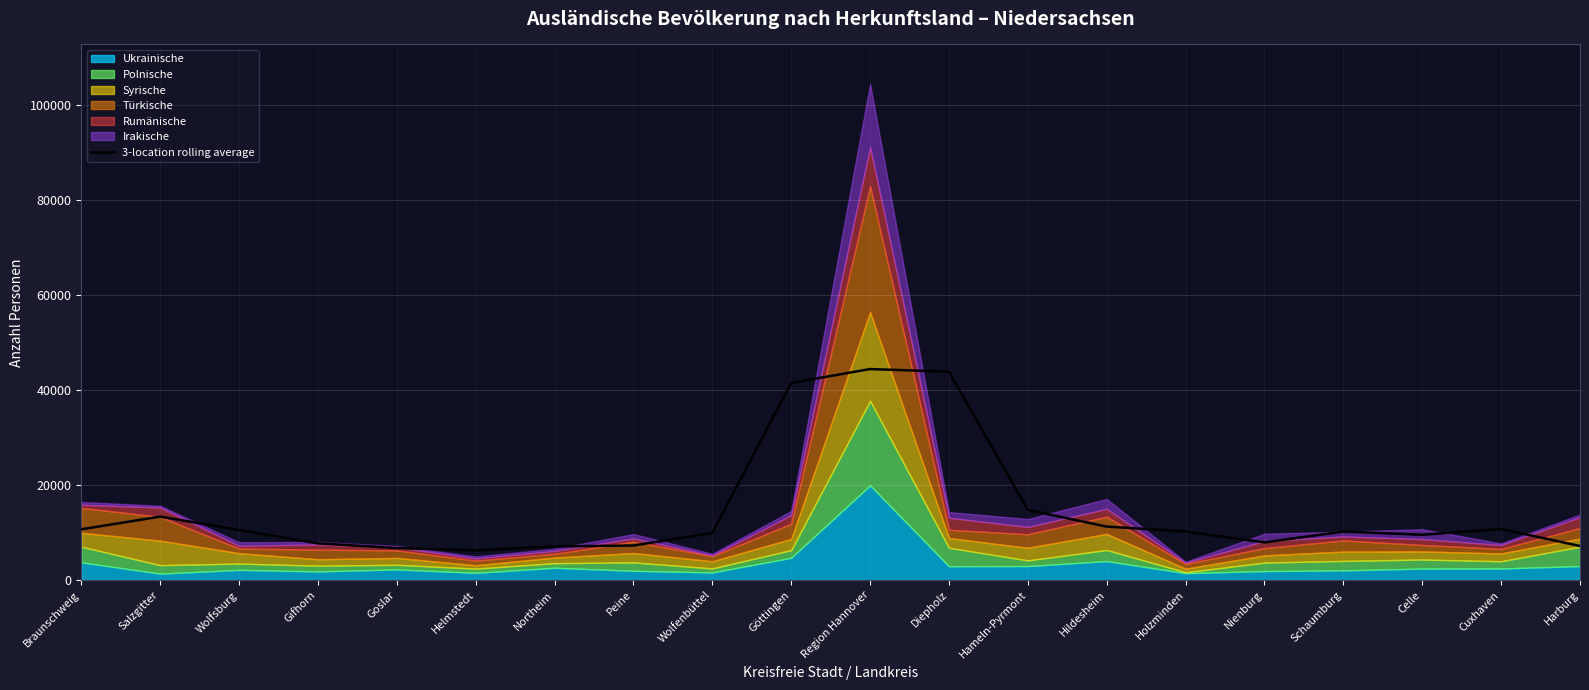

How many categories are shown in the chart?

20